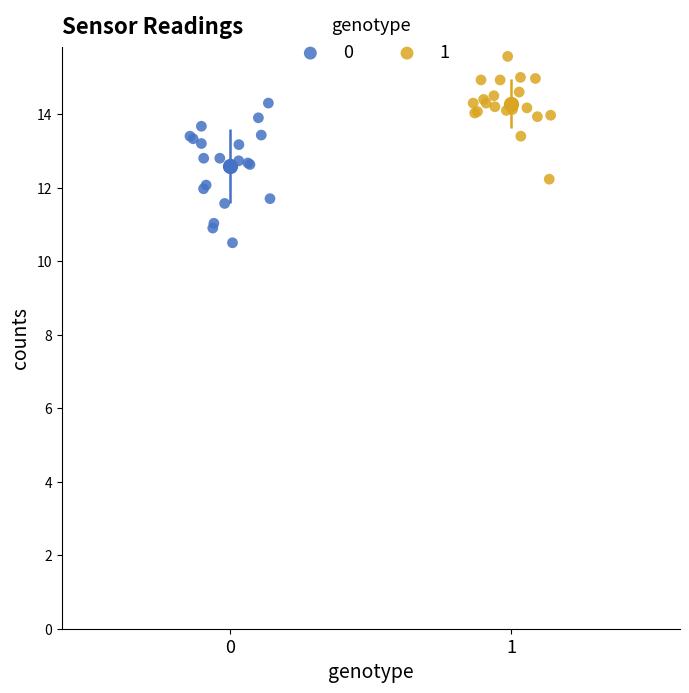

Which series reaches the minimum Y coordinate?

0